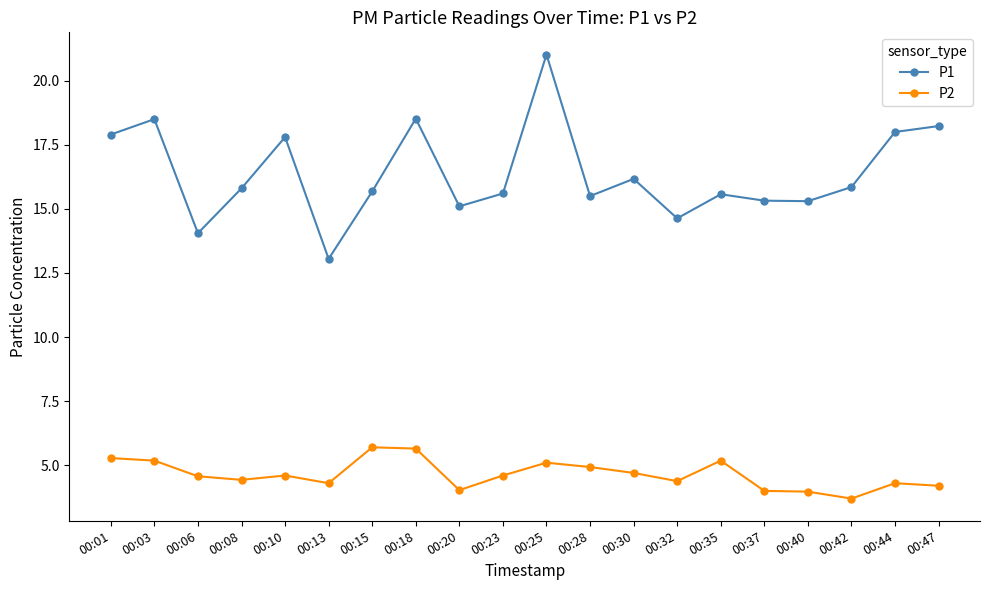

What is the value of the P2 point at the 10th from the left?

4.6